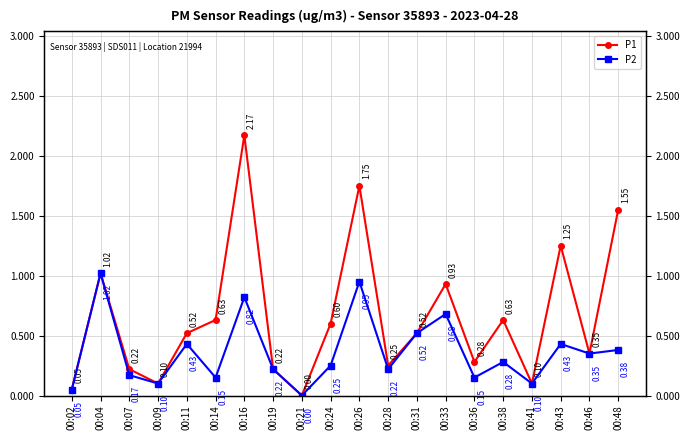

What is the difference between the maximum and minimum values in the P2 series?

1.0